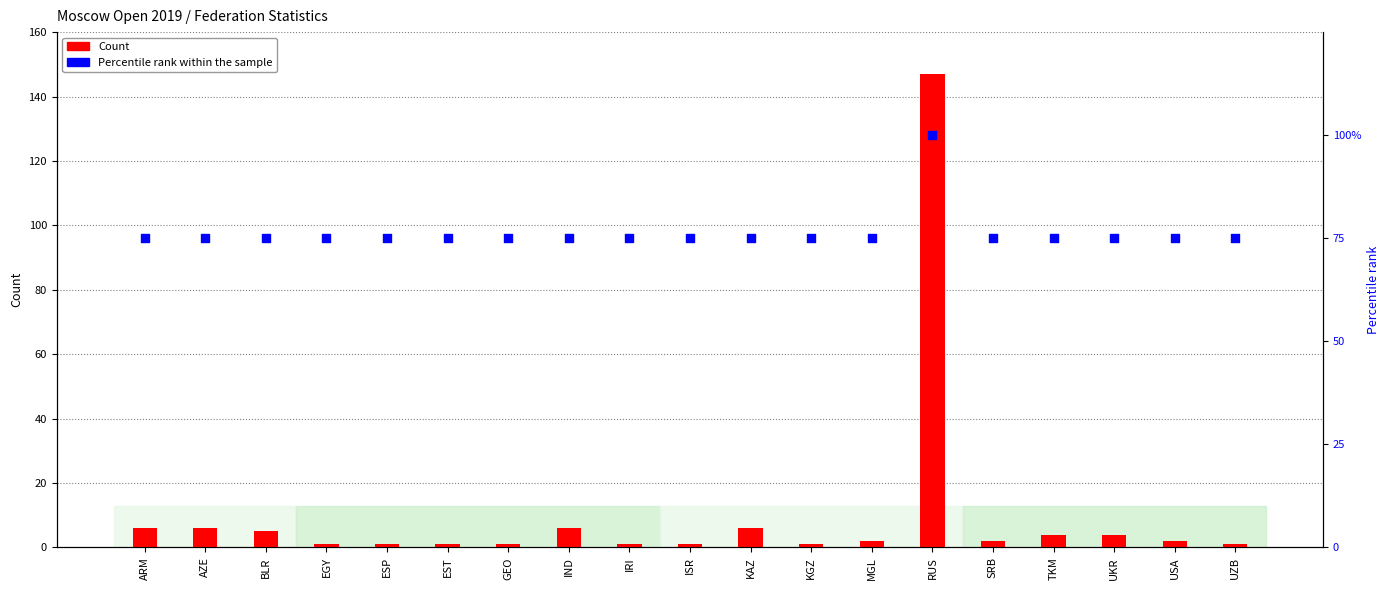

Which series has the largest Y range (max minus min)?

Count